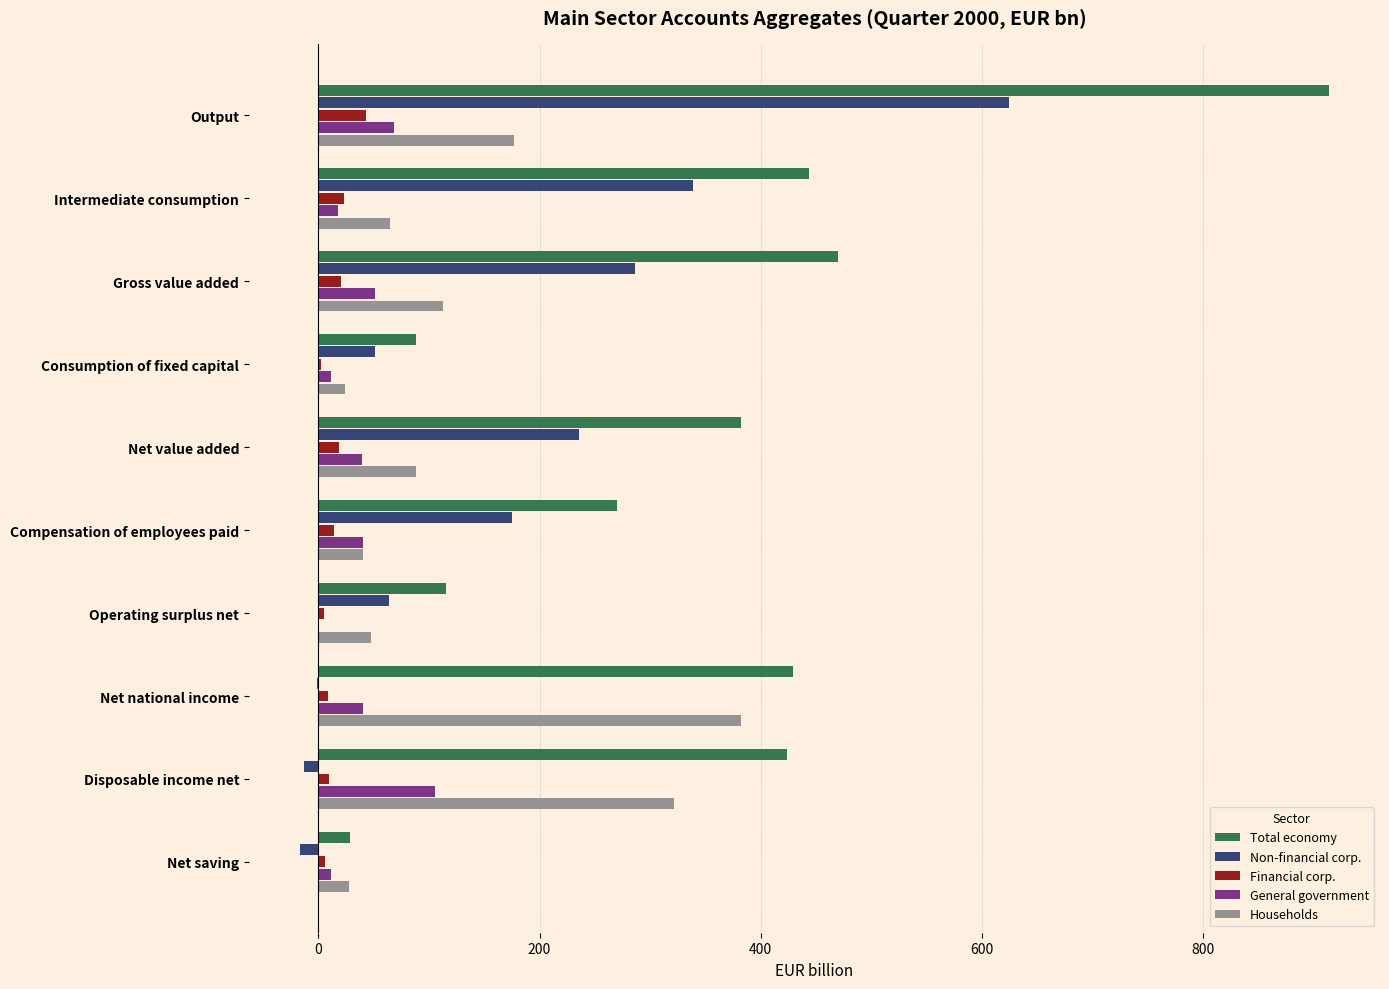

What is the greatest value displayed?

913.7